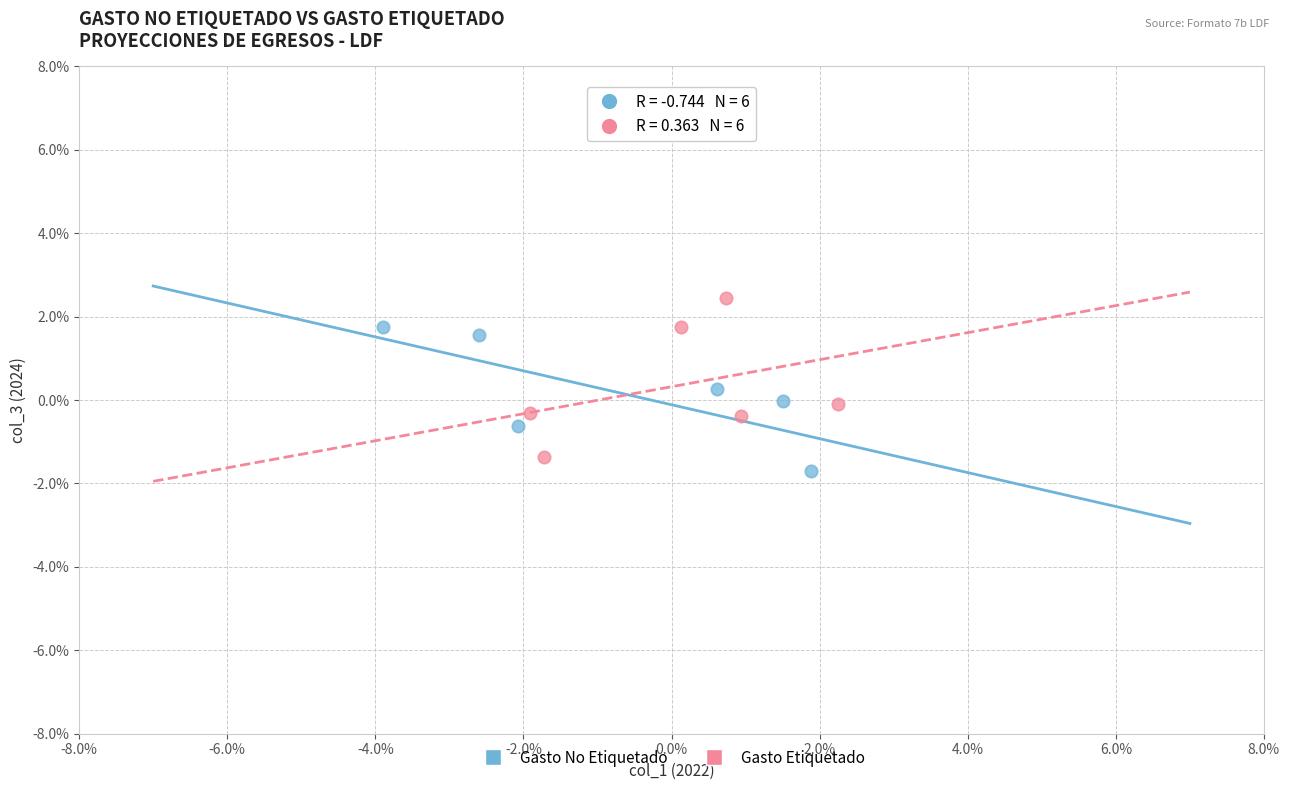

Which series has the largest Y range (max minus min)?

Gasto Etiquetado